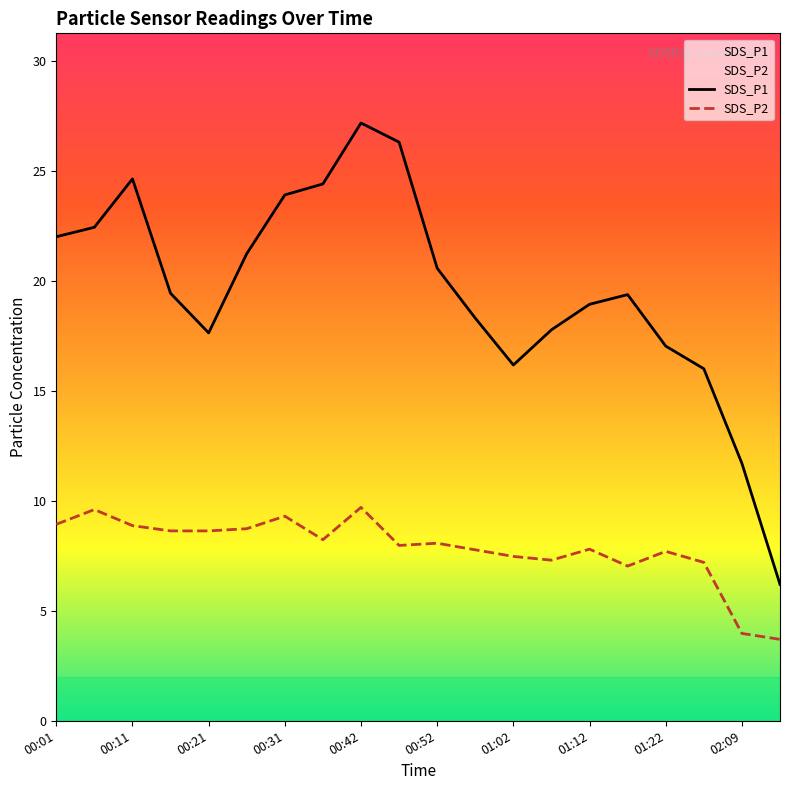

What position from the right is 13?

7